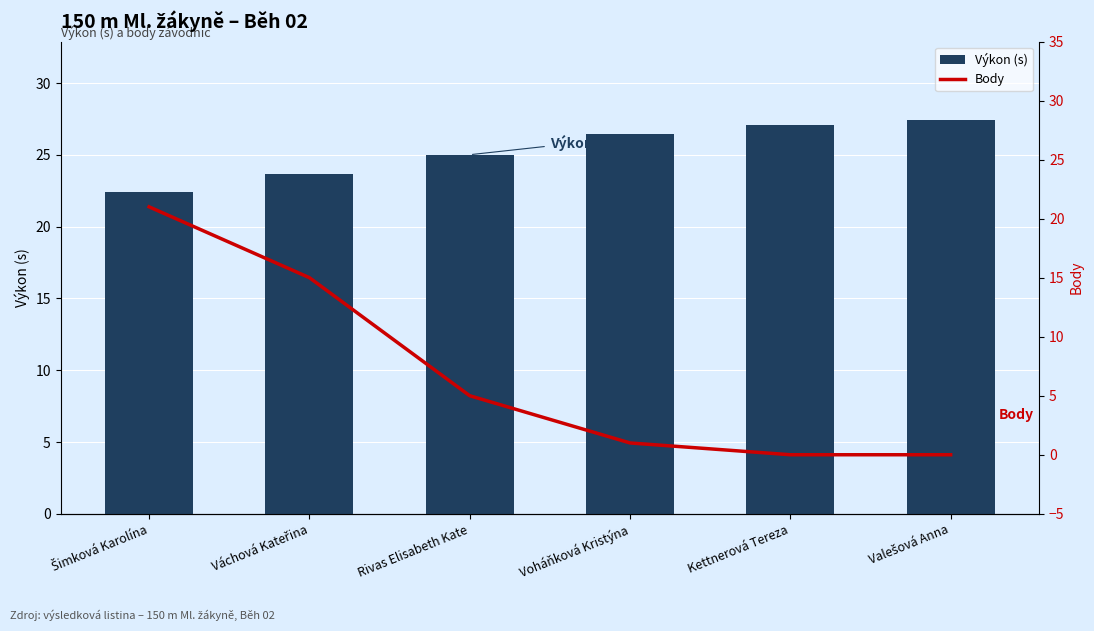

At Valešová Anna, list the series in order from smallest to largest.

Body, Výkon (s)